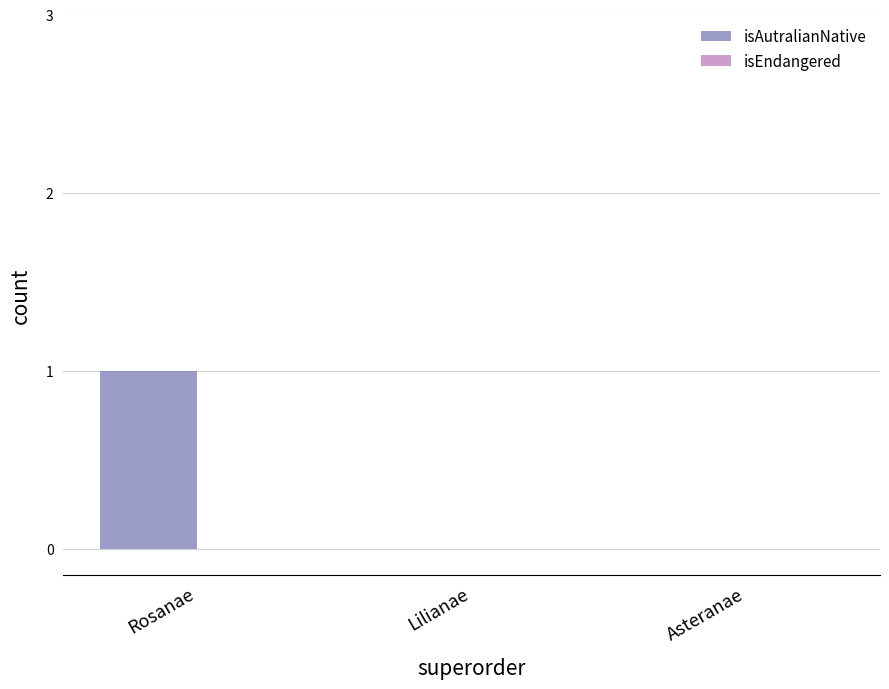

Which has a higher value, Lilianae or Rosanae?

Rosanae